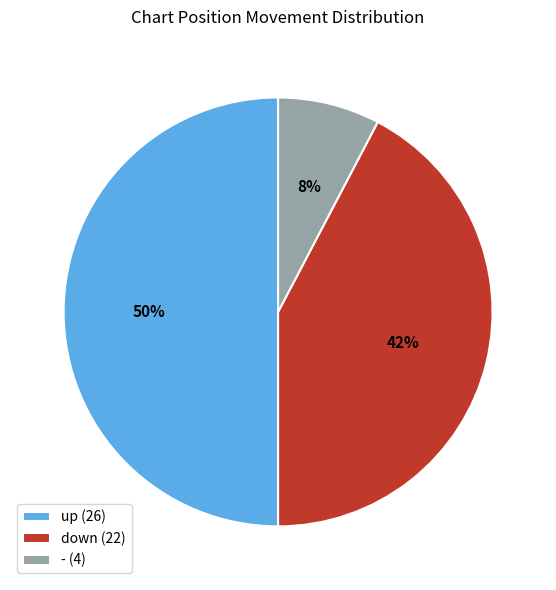

What is the largest slice in the pie chart?

up